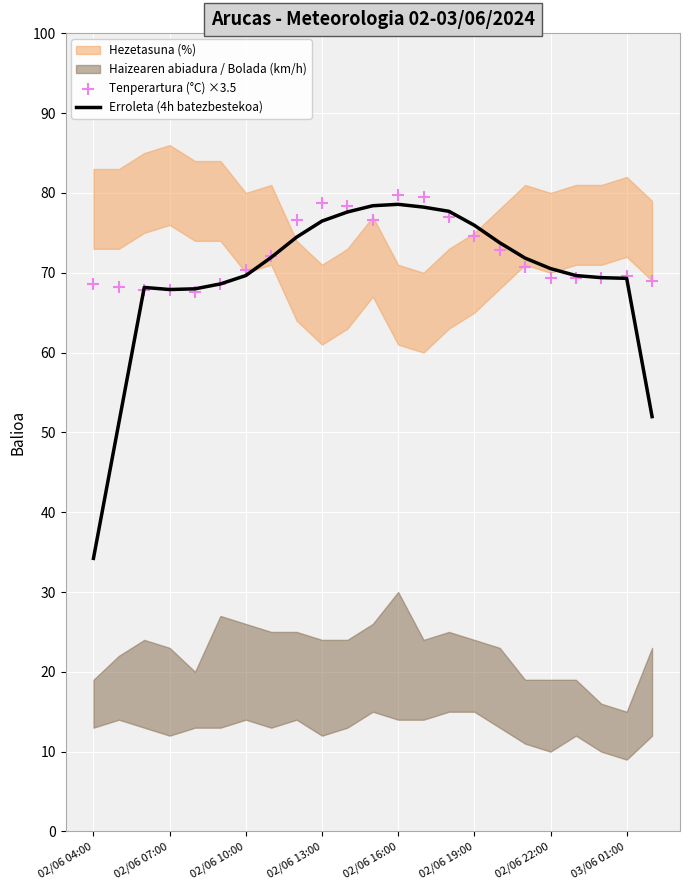

Which series has the largest Y range (max minus min)?

Erroleta (4h batezbestekoa)